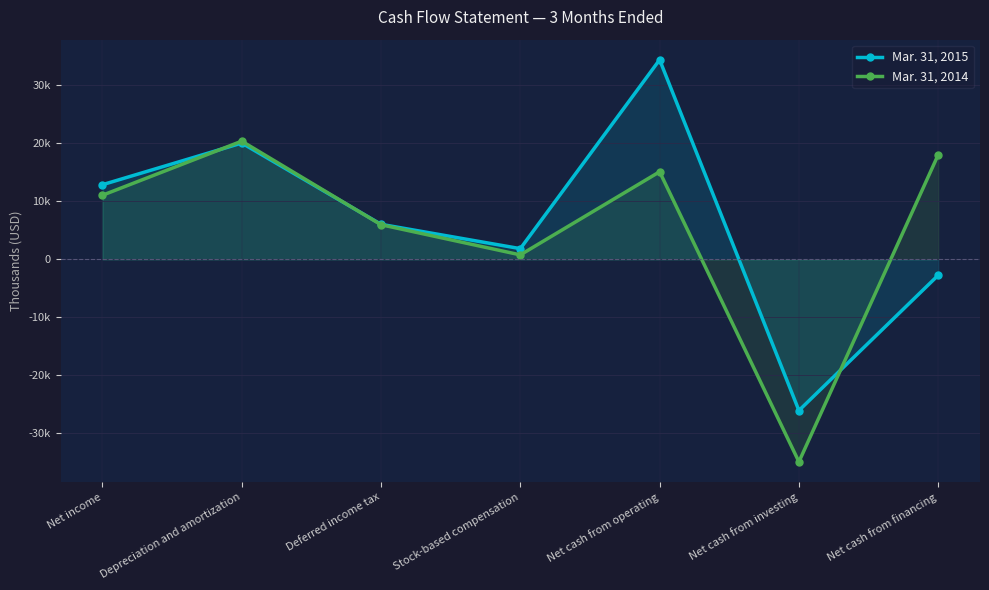

Between which two adjacent categories do Mar. 31, 2014 and Mar. 31, 2015 first intersect?

Net income and Depreciation and amortization